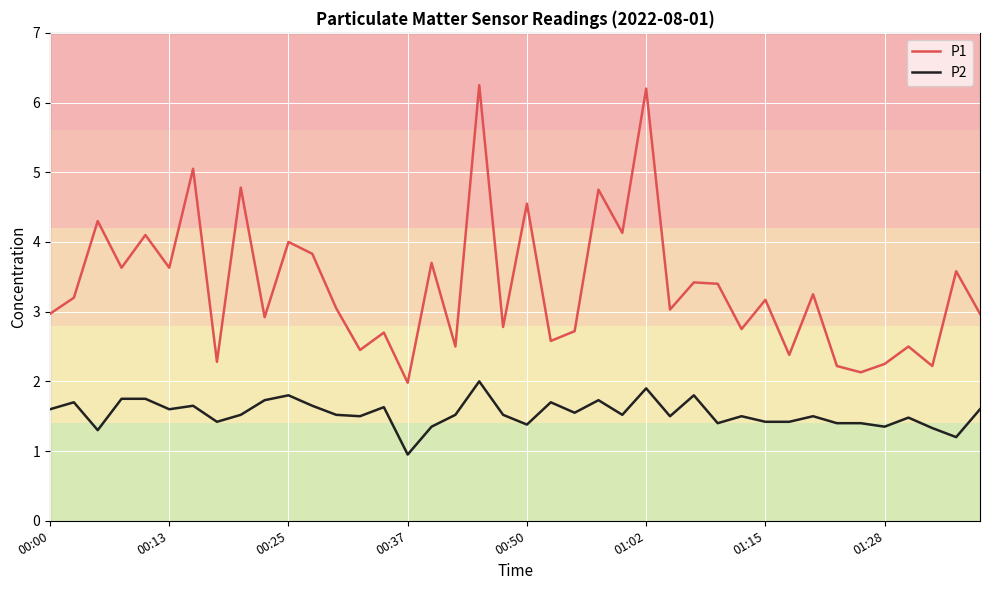

Which series has the largest total across all categories?

P1